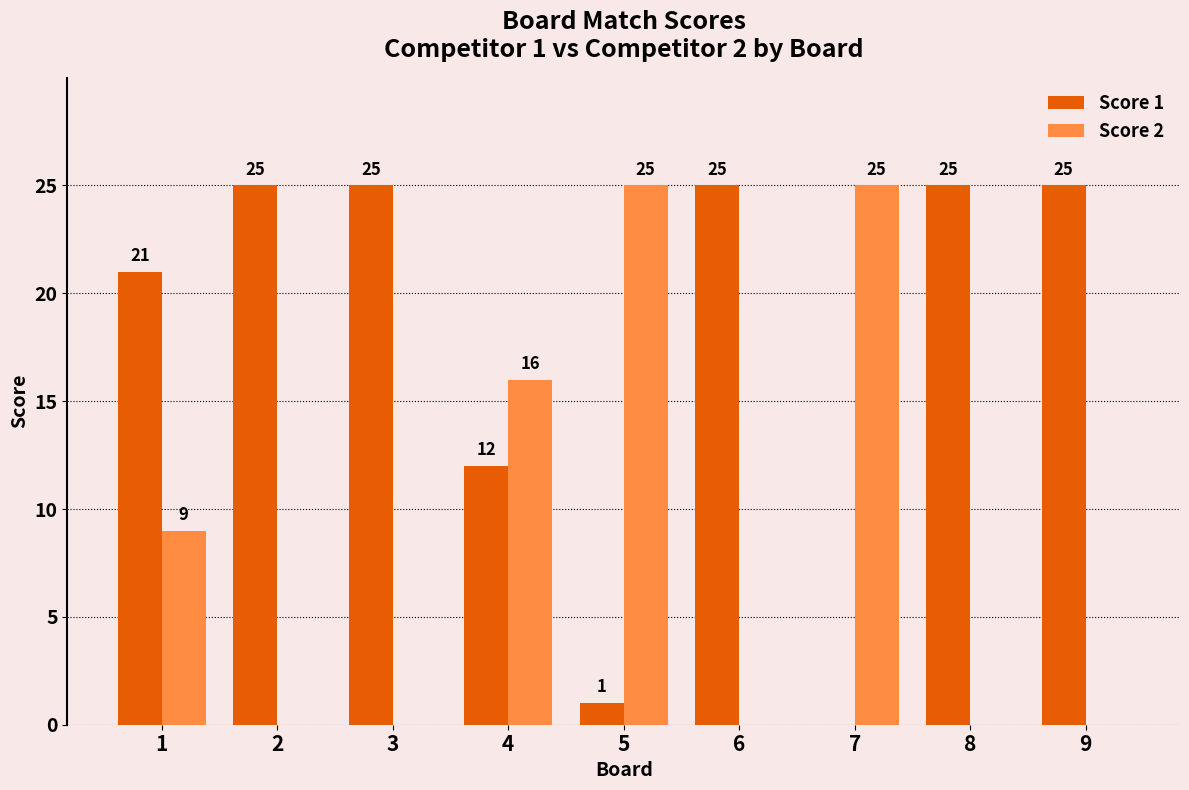

What is the greatest value displayed?

25